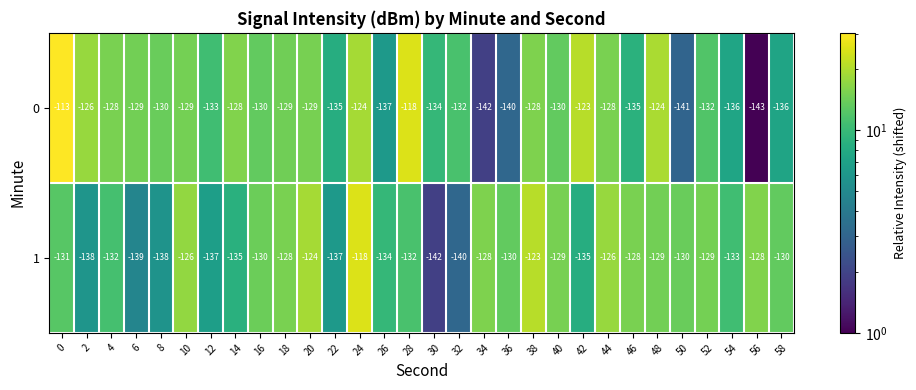

Which series changed the most between 4 and 28?

0